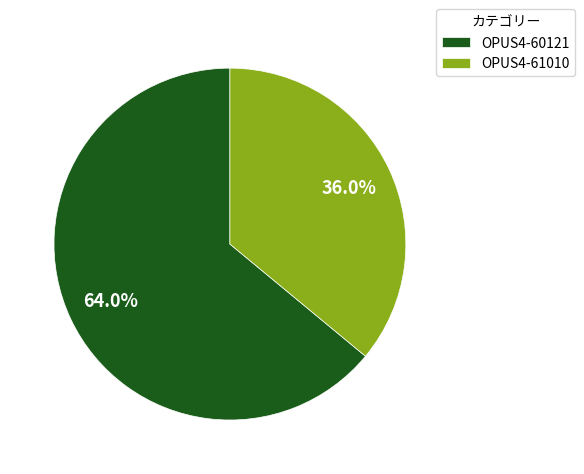

To the nearest percent, what portion does OPUS4-60121 represent?

64%